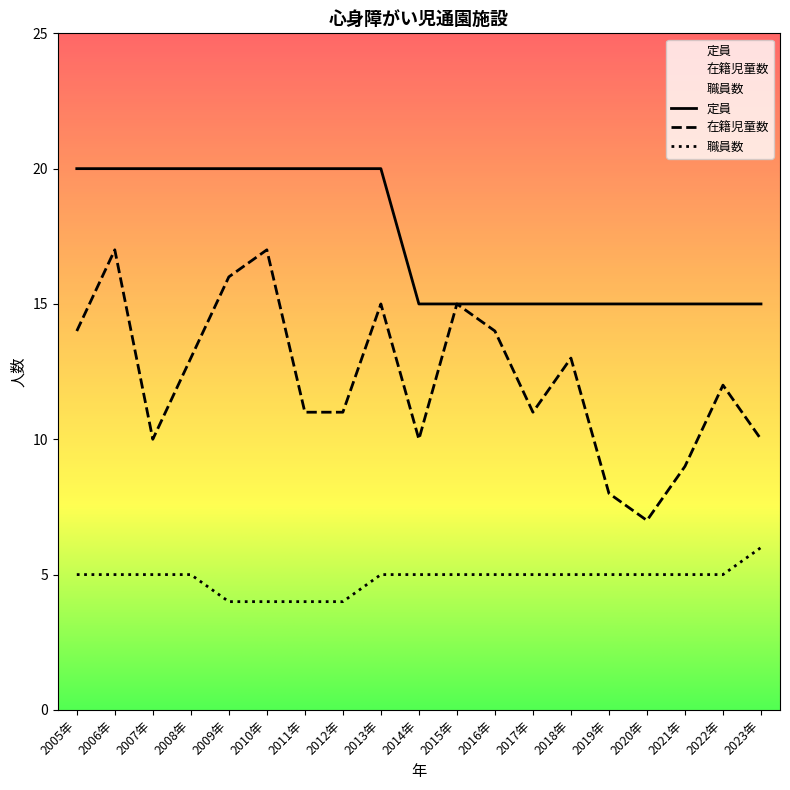

How many lines are shown in the chart?

3